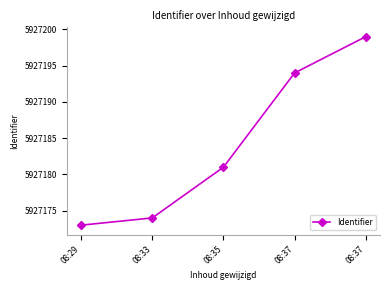

How many series are shown in this chart?

1